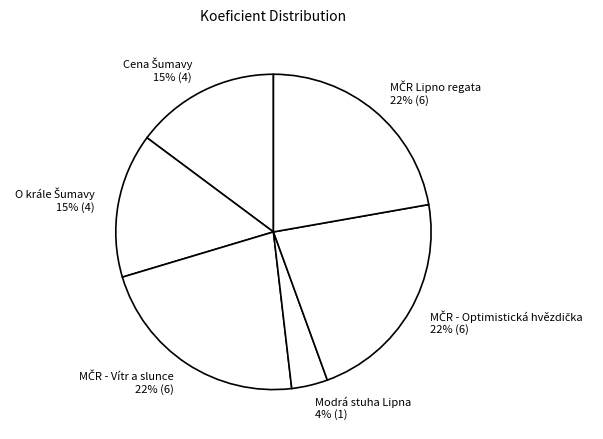

To the nearest percent, what portion does Modrá stuha Lipna 4% (1) represent?

4%